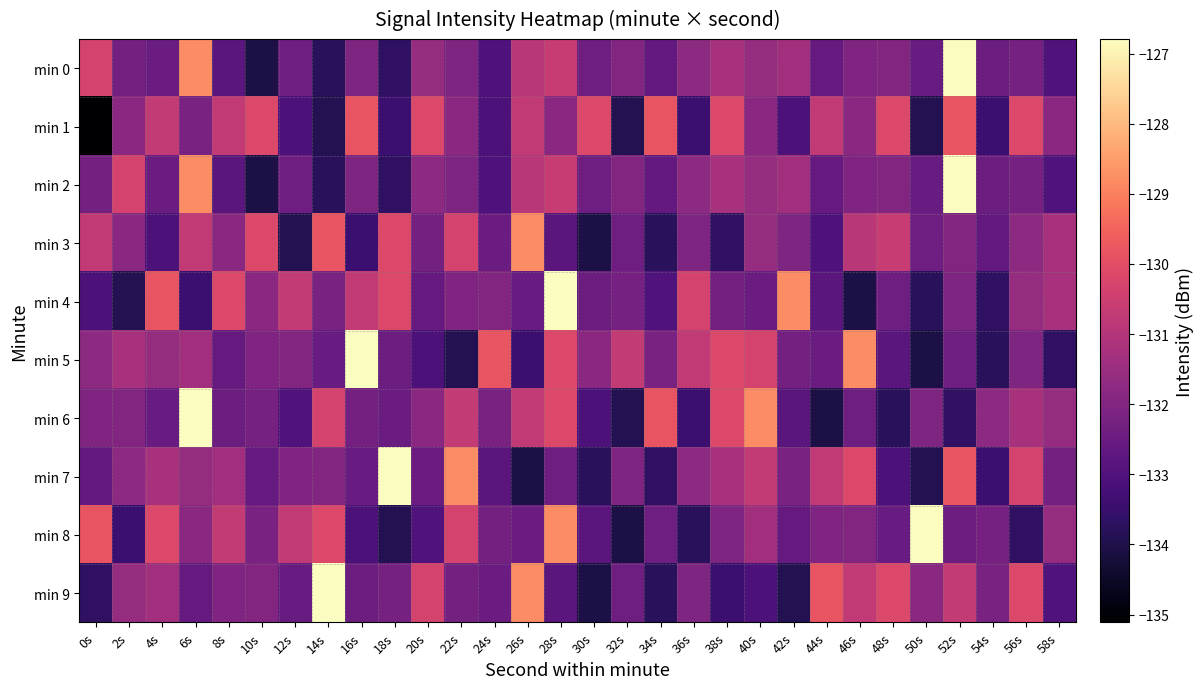

What is the minimum value shown in the chart?

-135.1